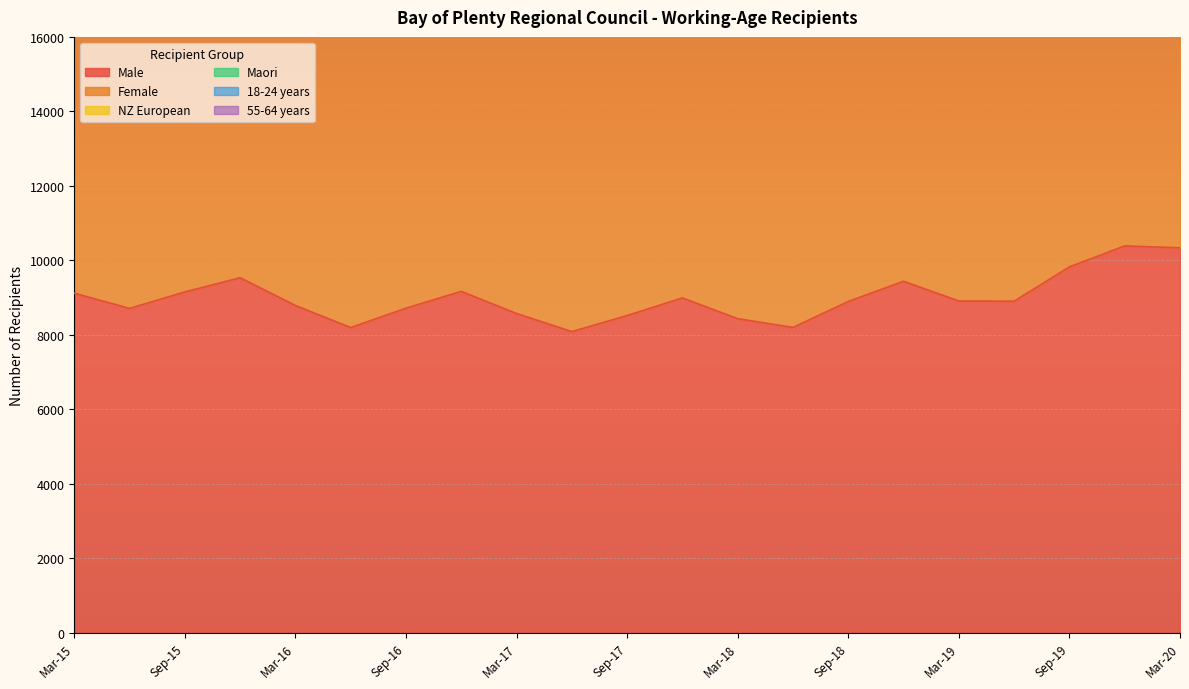

Rank the series at Sep-16 from lowest to highest value.

Male, Maori, Female